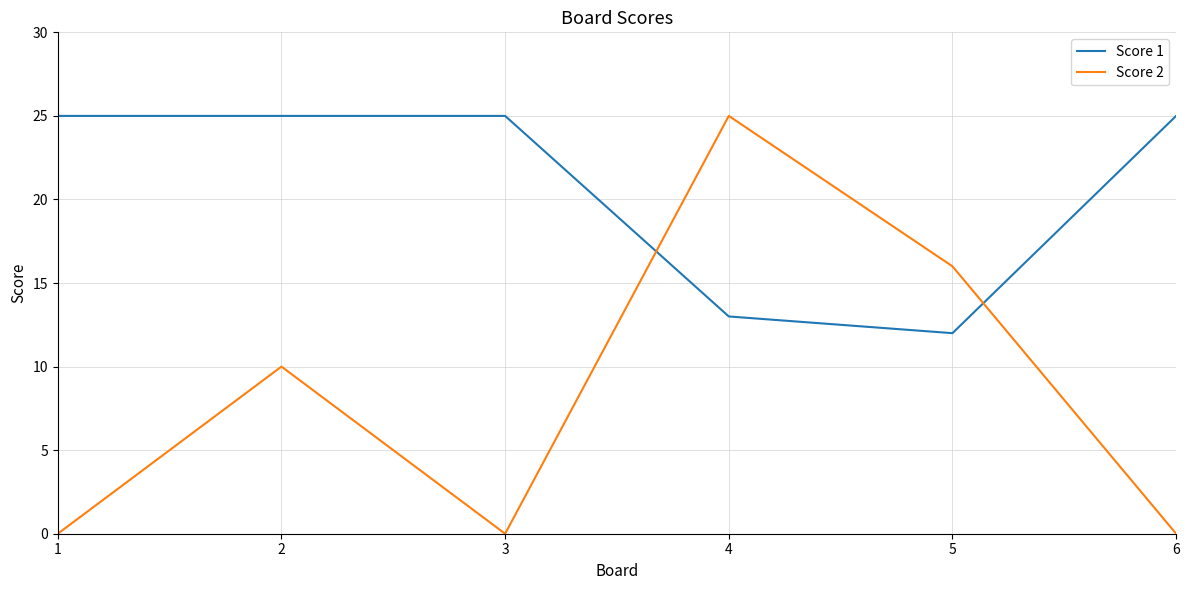

Reading right to left, what are all the values shown in this chart?

Score 1: 25	12	13	25	25	25
Score 2: 0	16	25	0	10	0